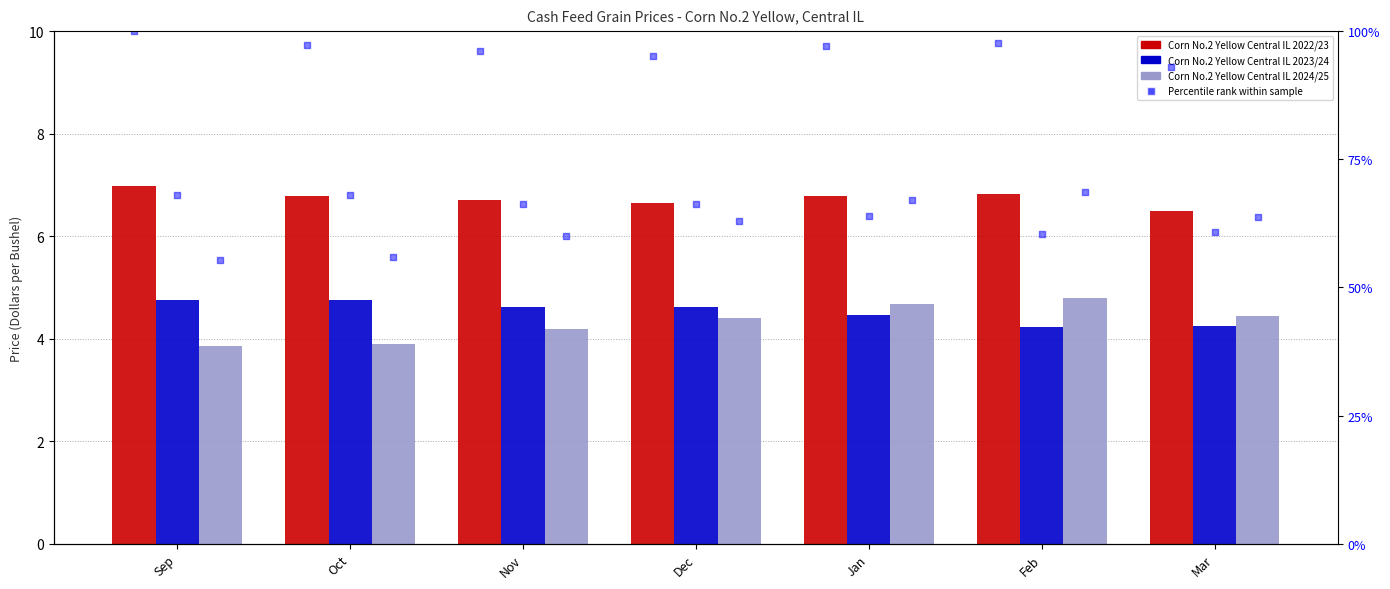

What is the total value across all series at Mar?

108.2